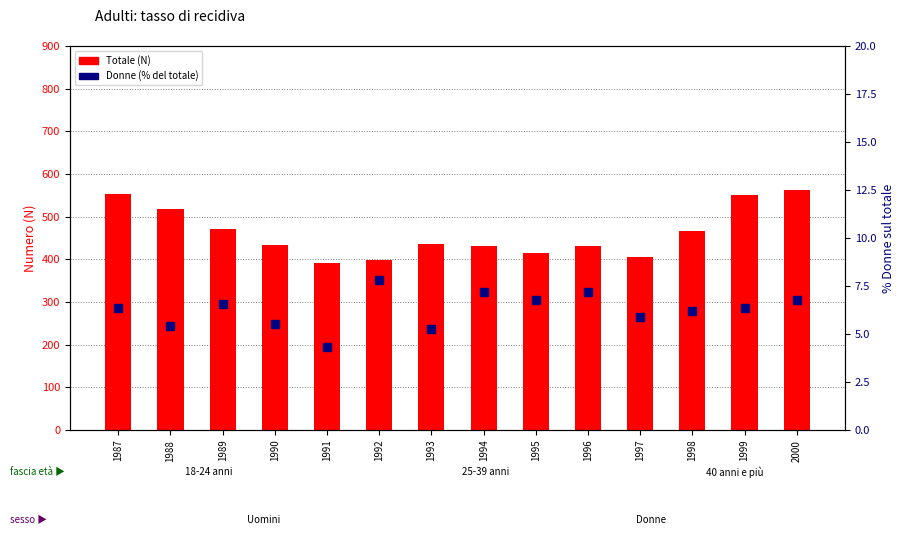

What is the lowest value of the Totale series?

392.0